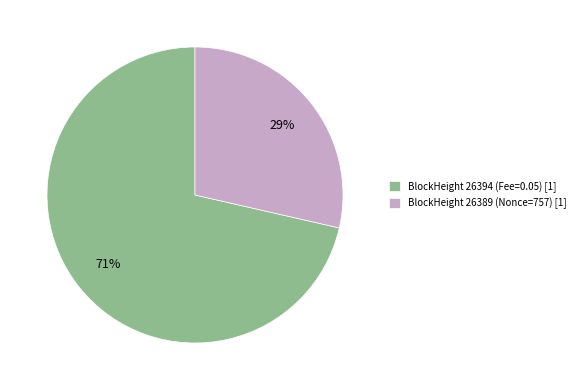

To the nearest percent, what is the average slice percentage?

50%